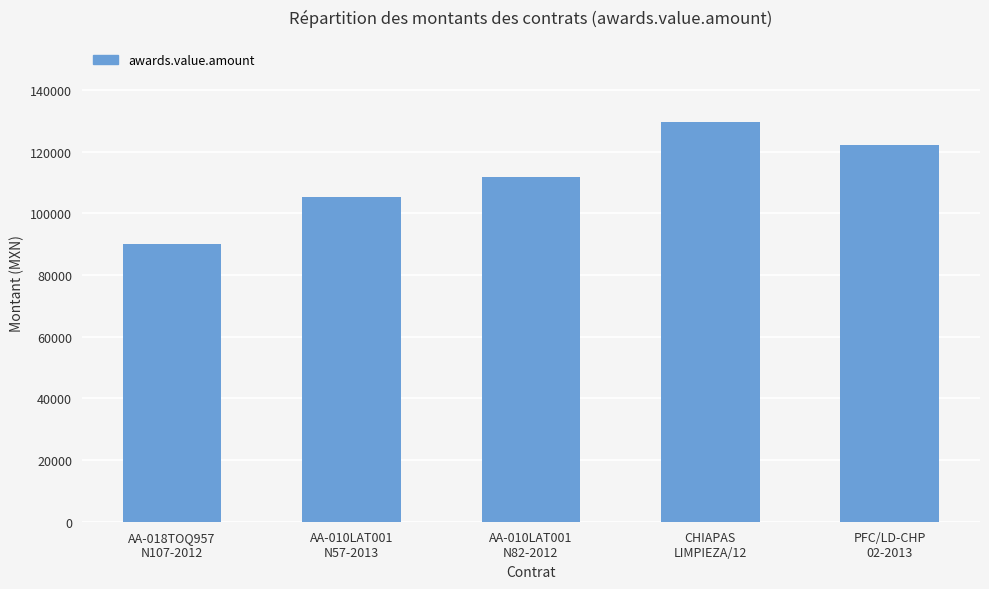

Reading right to left, list all the values displayed in this chart.

122224.6	129458.3	111600.0	105366.0	90010.4